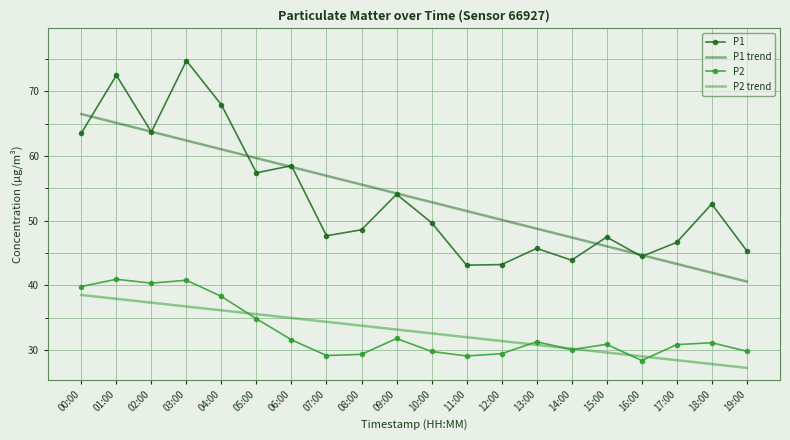

List the labels in order of P1 trend value, largest first.

00:00, 01:00, 02:00, 03:00, 04:00, 05:00, 06:00, 07:00, 08:00, 09:00, 10:00, 11:00, 12:00, 13:00, 14:00, 15:00, 16:00, 17:00, 18:00, 19:00